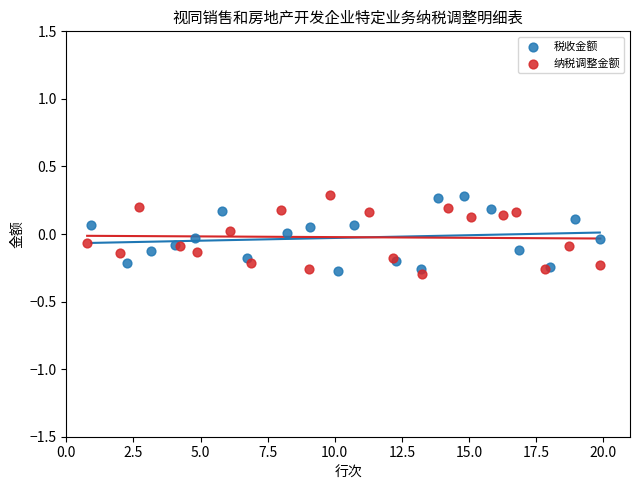

Which series contains the lowest Y value?

纳税调整金额